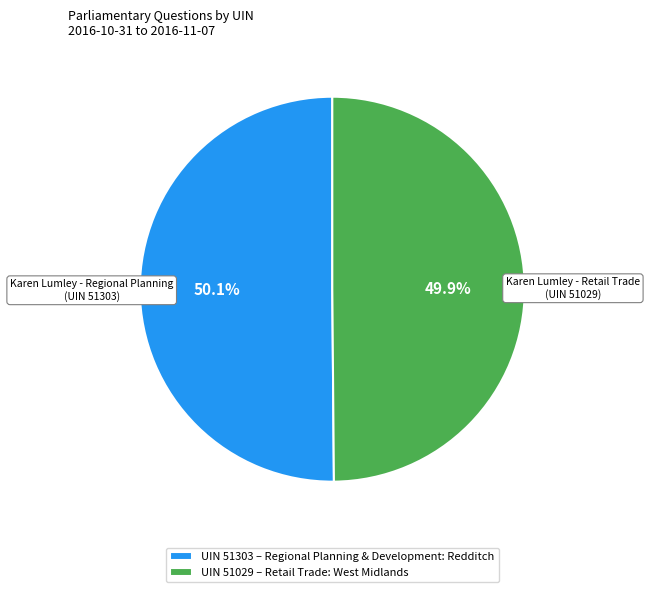

Approximately how many times larger is the value at UIN 51029 – Retail Trade: West Midlands compared to UIN 51303 – Regional Planning & Development: Redditch?

1.0